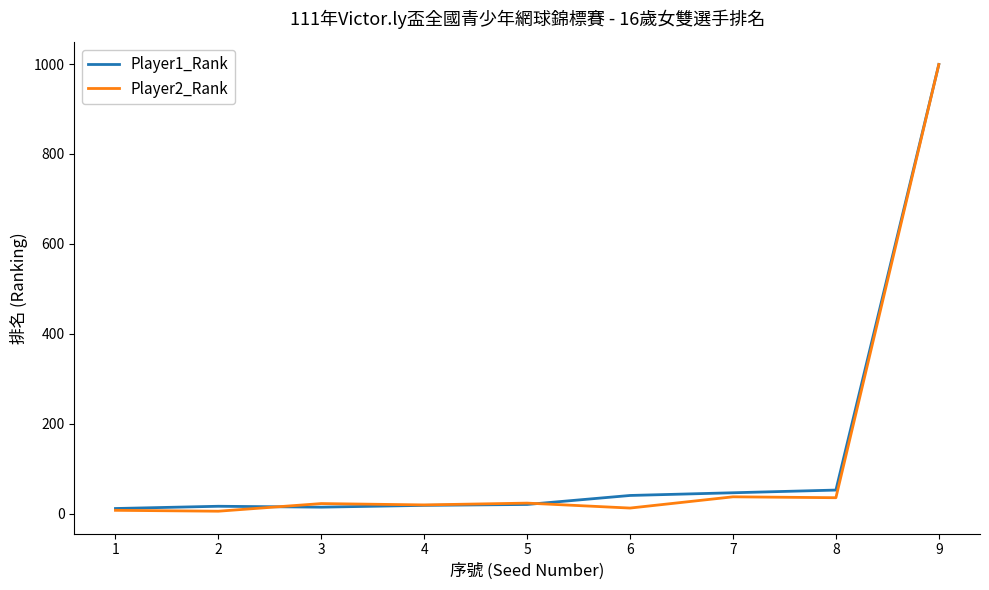

What is the maximum value shown in the chart?

999